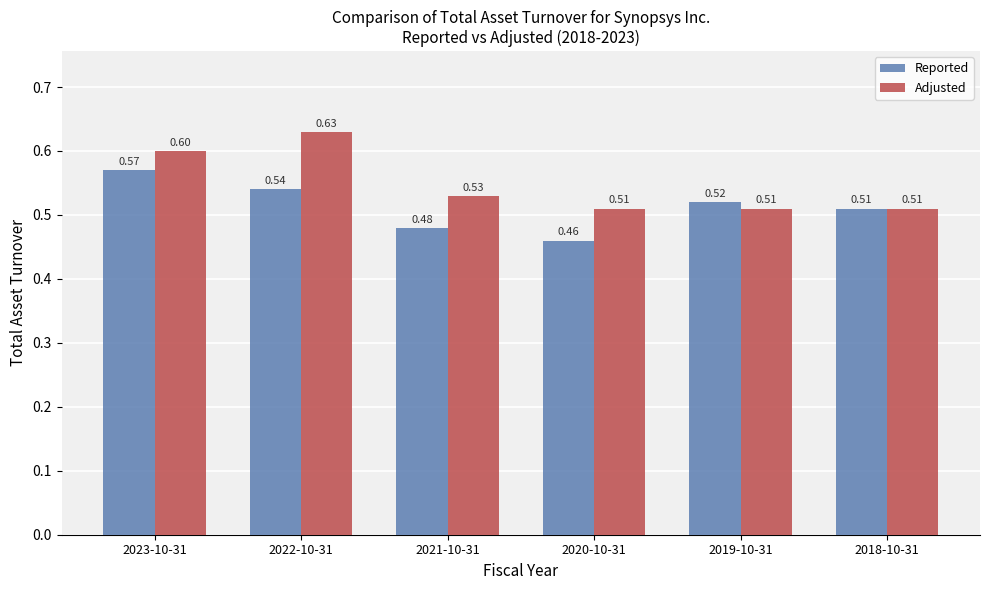

How many categories are shown in the chart?

6